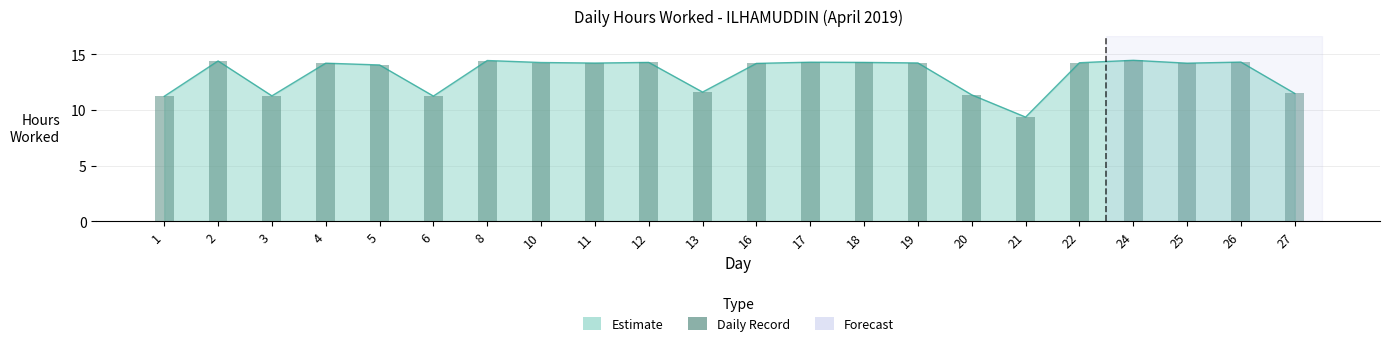

Reading left to right, transcribe all the data shown in this chart.

11.2	14.4	11.3	14.2	14.1	11.2	14.4	14.3	14.2	14.3	11.6	14.2	14.3	14.3	14.2	11.4	9.4	14.2	14.5	14.2	14.3	11.5